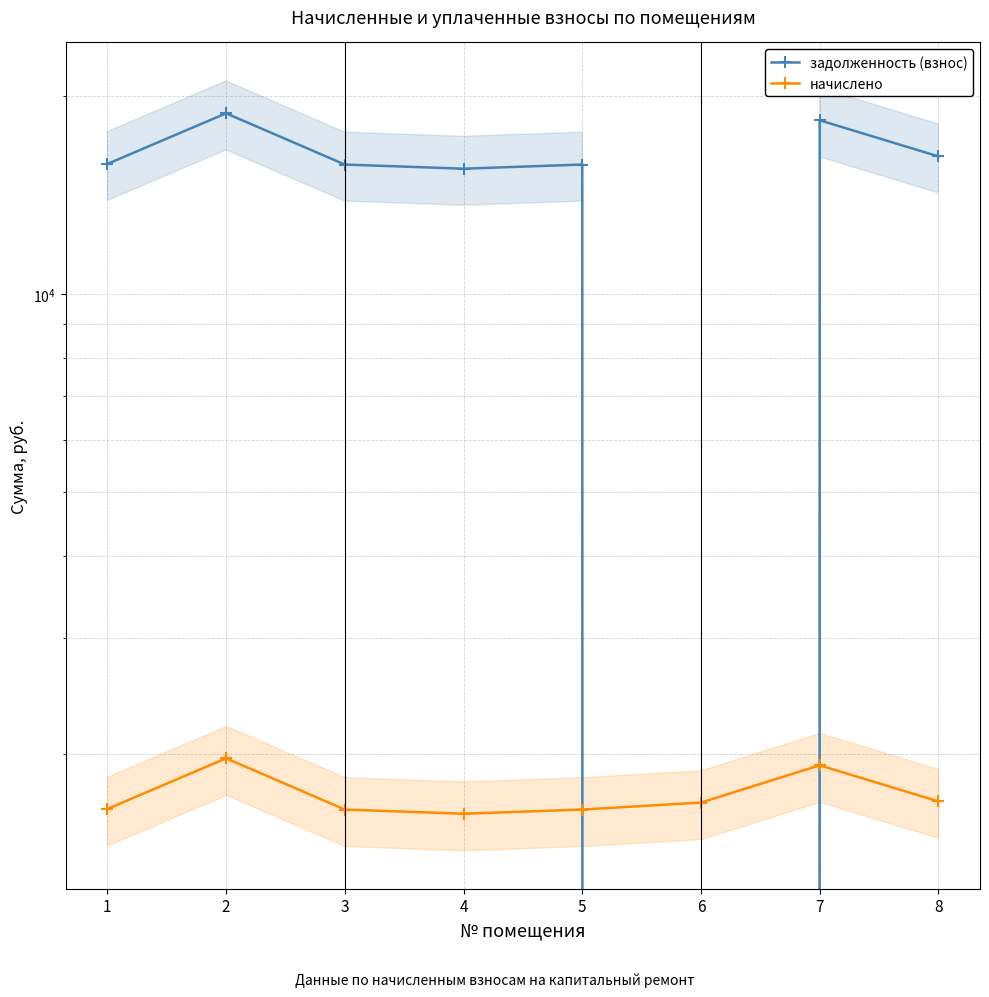

Which category has the lowest value in the начислено series?

4